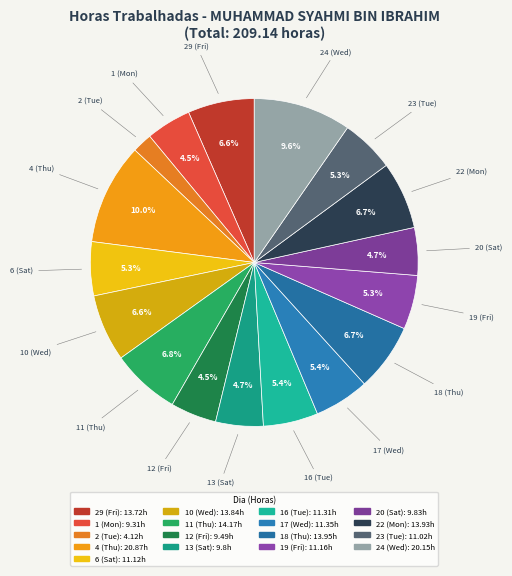

Which slice is the smallest?

2 (Tue)